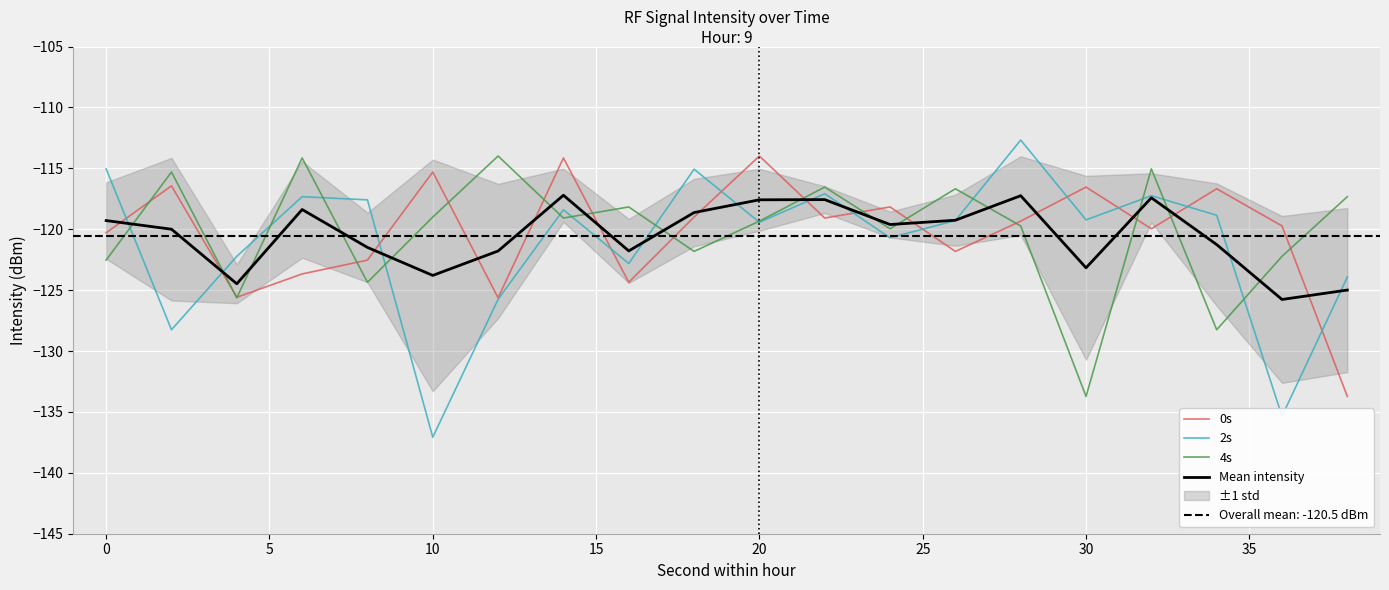

The value of Mean intensity at 20 is -173.0. True or false?

False